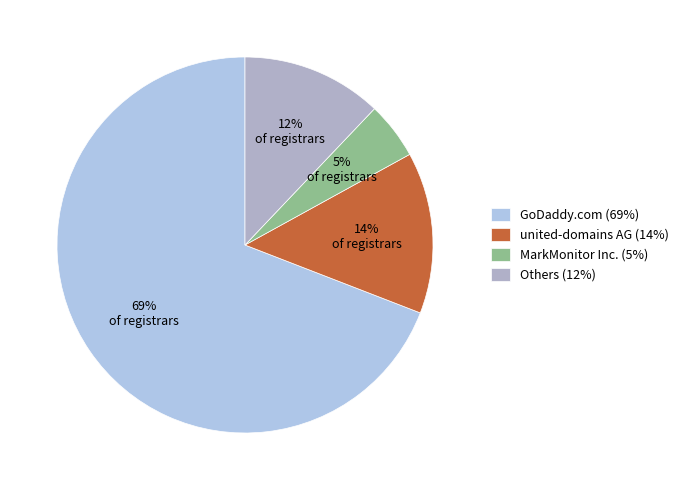

Which slice is the smallest?

MarkMonitor Inc. (5%)